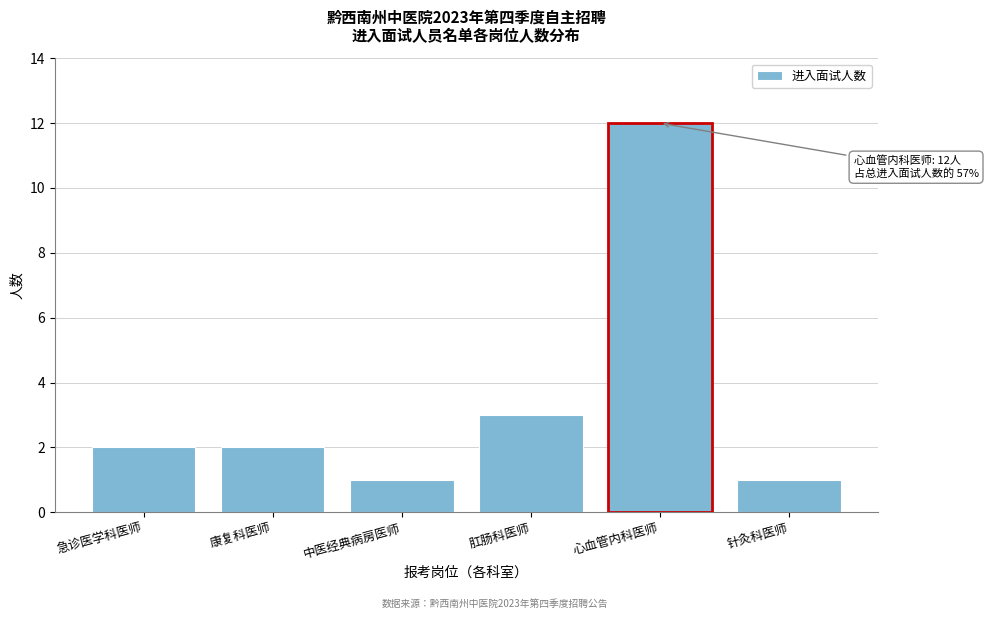

Reading left to right, transcribe all the data shown in this chart.

急诊医学科医师=2	康复科医师=2	中医经典病房医师=1	肛肠科医师=3	心血管内科医师=12	针灸科医师=1